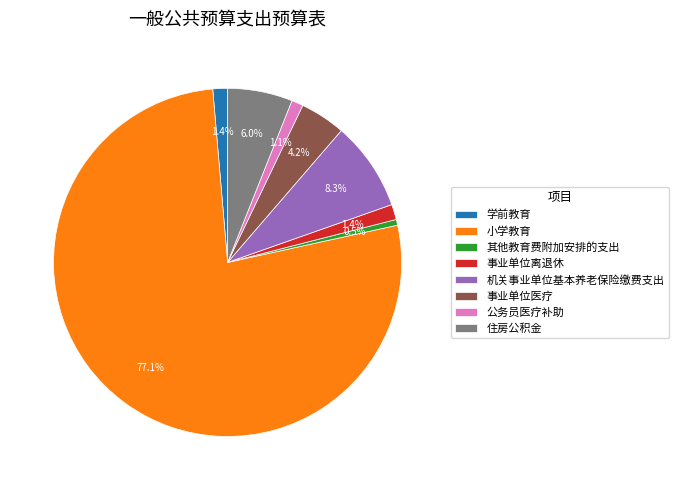

Which category accounts for the majority?

小学教育